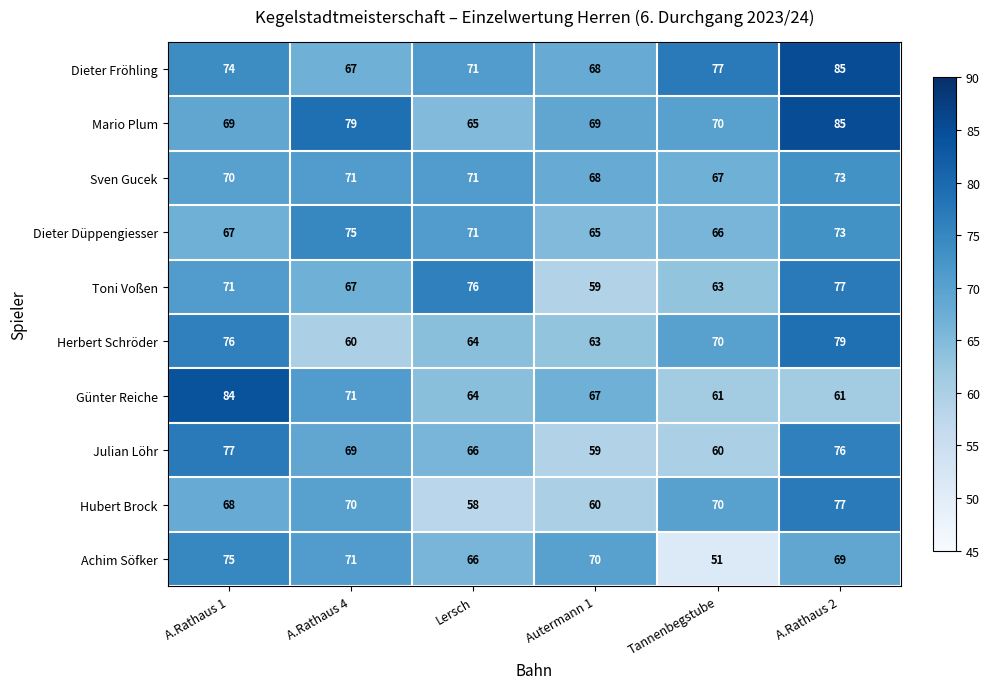

At which label does Dieter Düppengiesser first exceed 71?

A.Rathaus 4